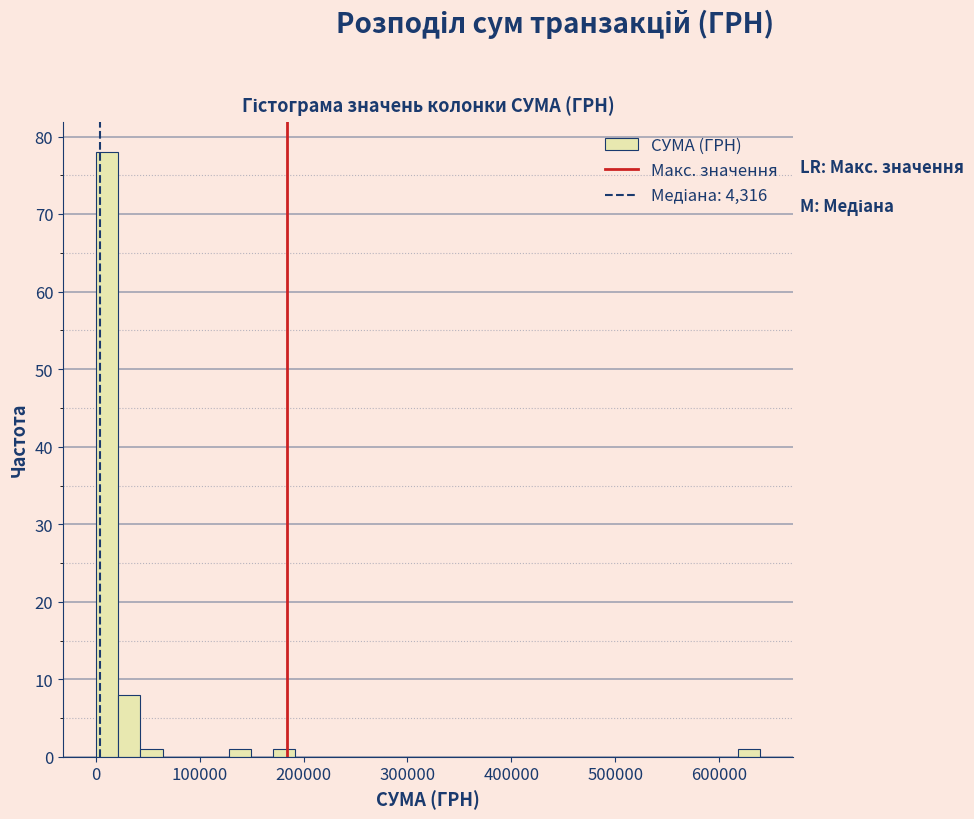

Read against the x-axis, roughly where is the centre of the tallest bar?

10000